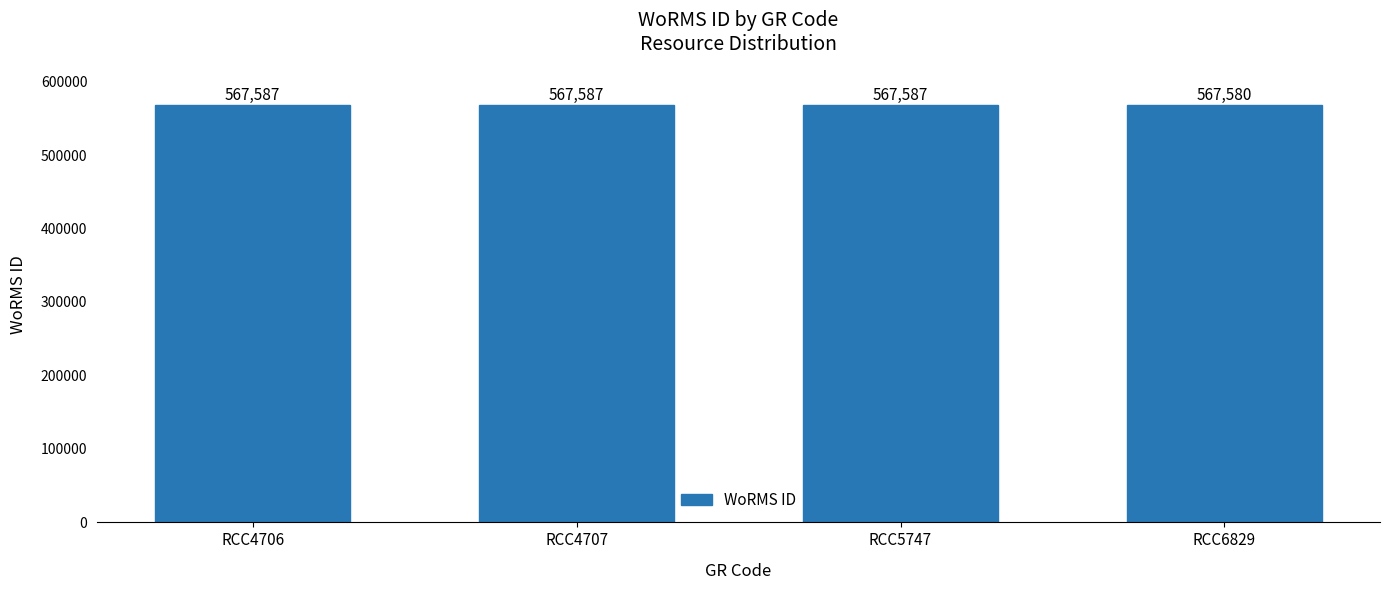

What is the value of the 3rd bar from the left?

567587